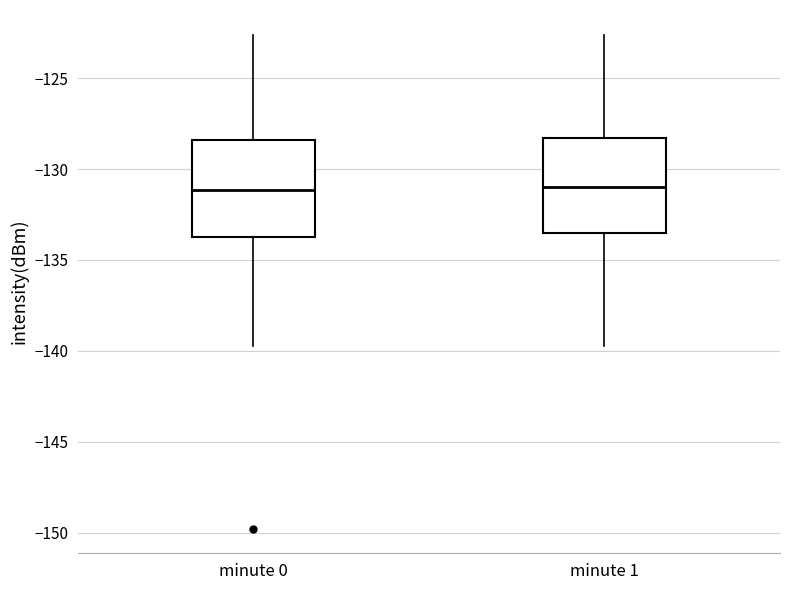

Reading left to right, read every box against the y-axis: the position of its median line, the range the box covers, and the ends of its whiskers. The values are not printed on the chart, so give them approximately, as read against the axis.

minute 0: median -131.0, box -133.5 to -128.5, whiskers -139.5 to -122.5
minute 1: median -131.0, box -133.5 to -128.5, whiskers -139.5 to -122.5